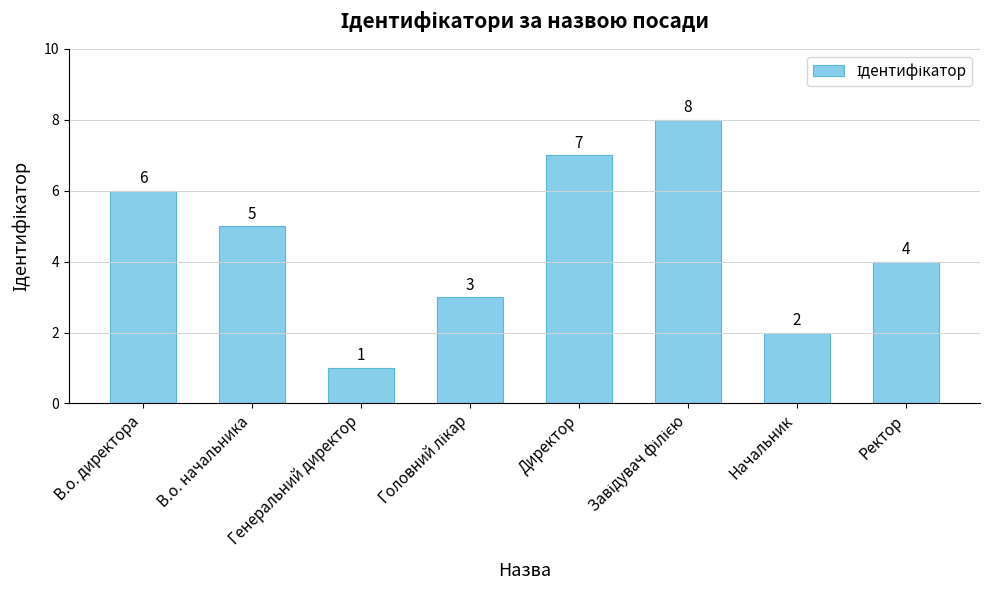

What is the change in value from Директор to Начальник?

-5